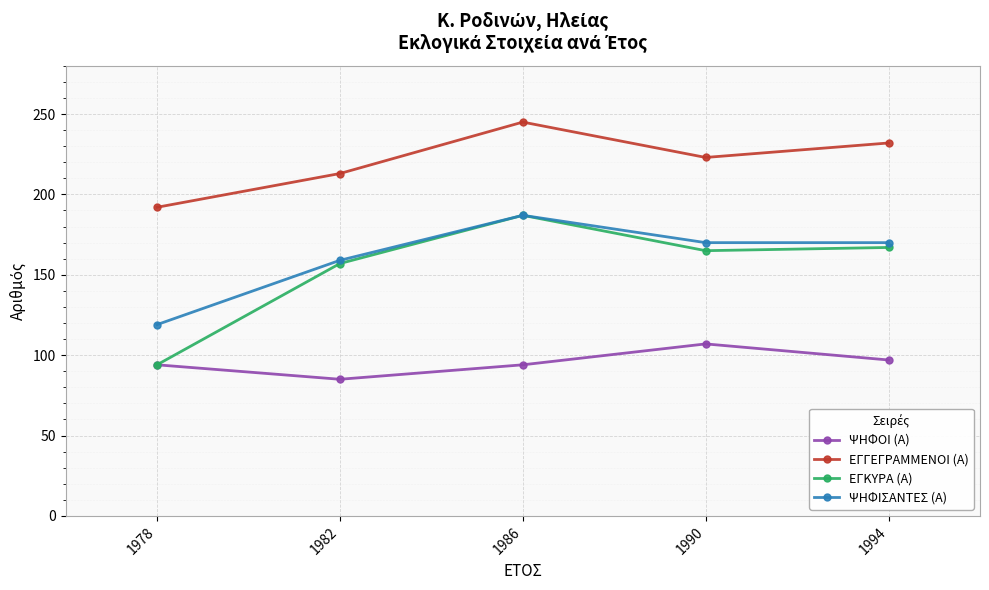

How many lines are shown in the chart?

4